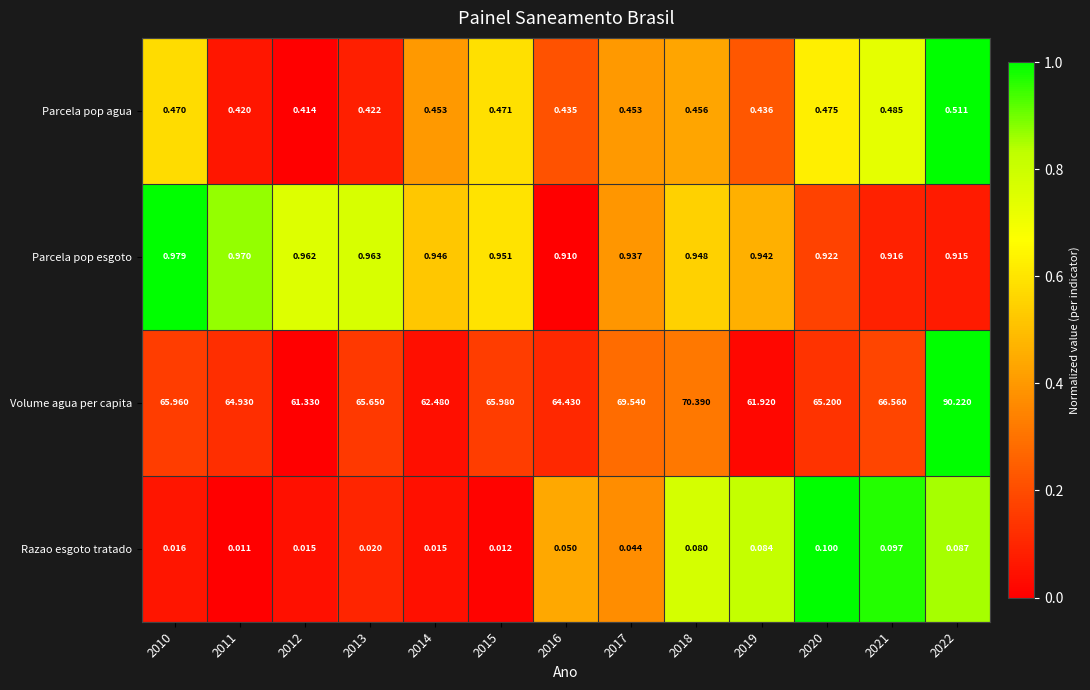

At which category is the sum across all series the highest?

2022